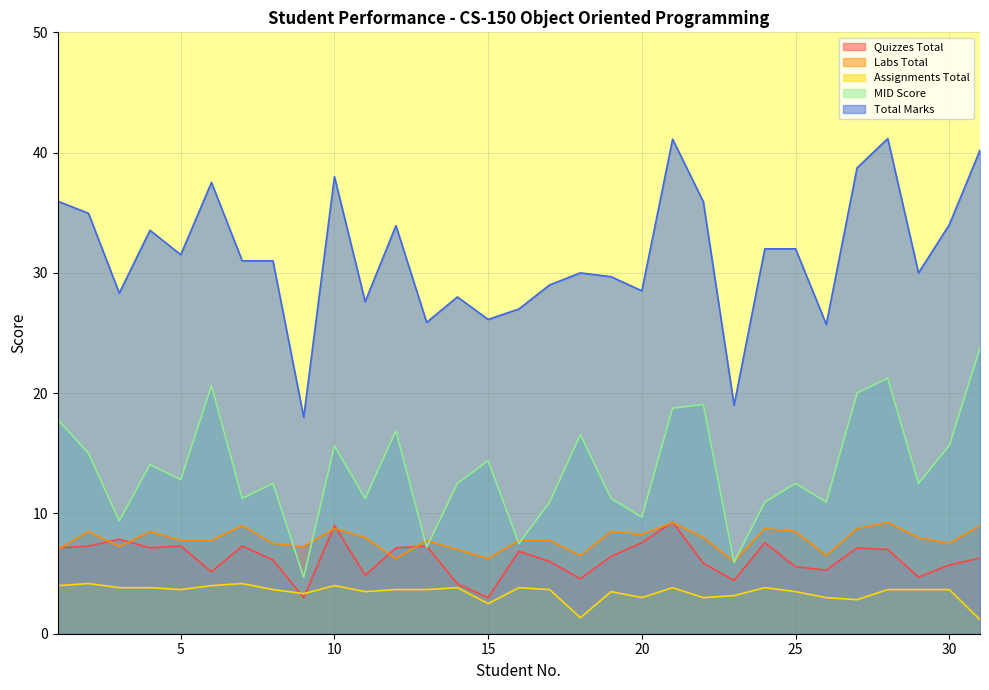

How many lines are shown in the chart?

5